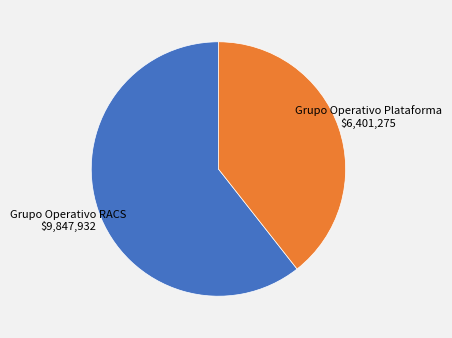

Is there any slice that represents more than half of the pie?

Yes